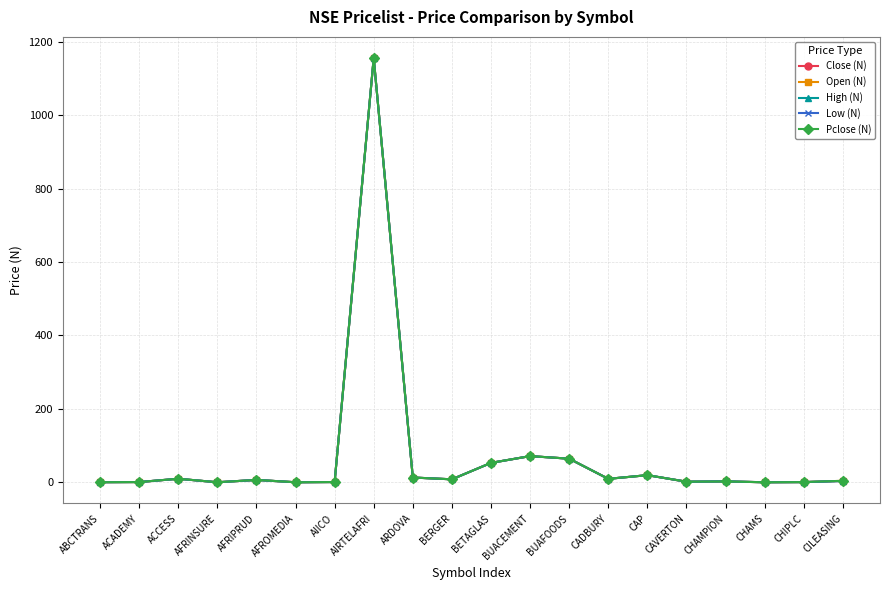

True or false: Low (N) and Pclose (N) cross at least once.

True